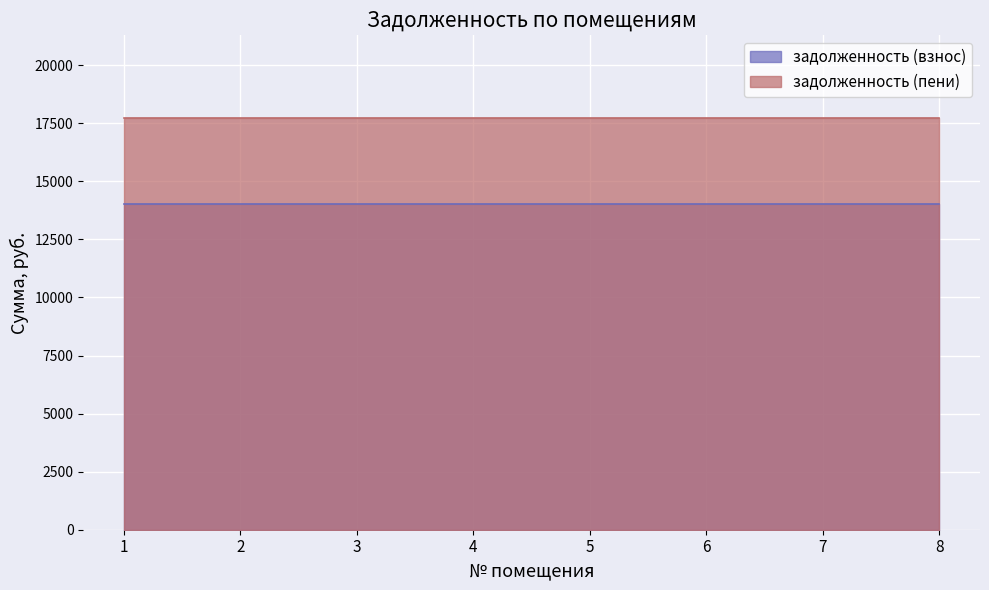

List the series in order of their overall mean, lowest first.

задолженность (взнос), задолженность (пени)